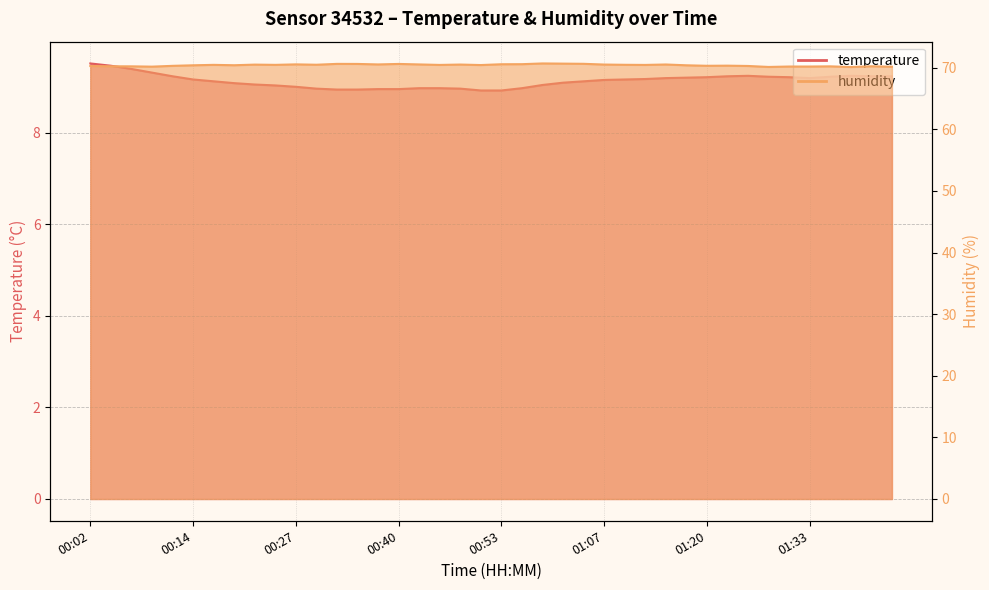

What is the smallest value displayed?

8.9